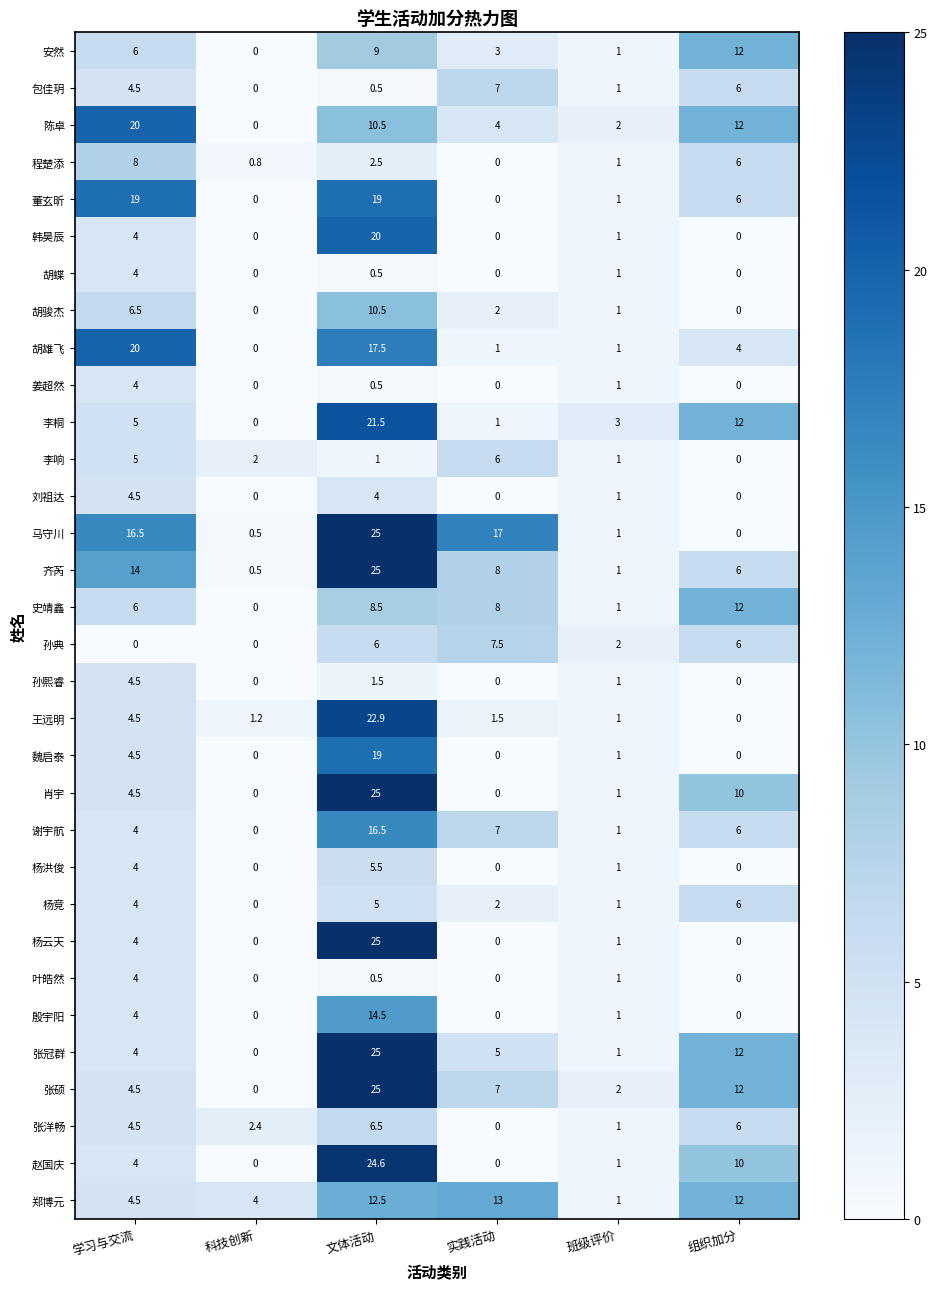

How many distinct data groups are displayed?

32